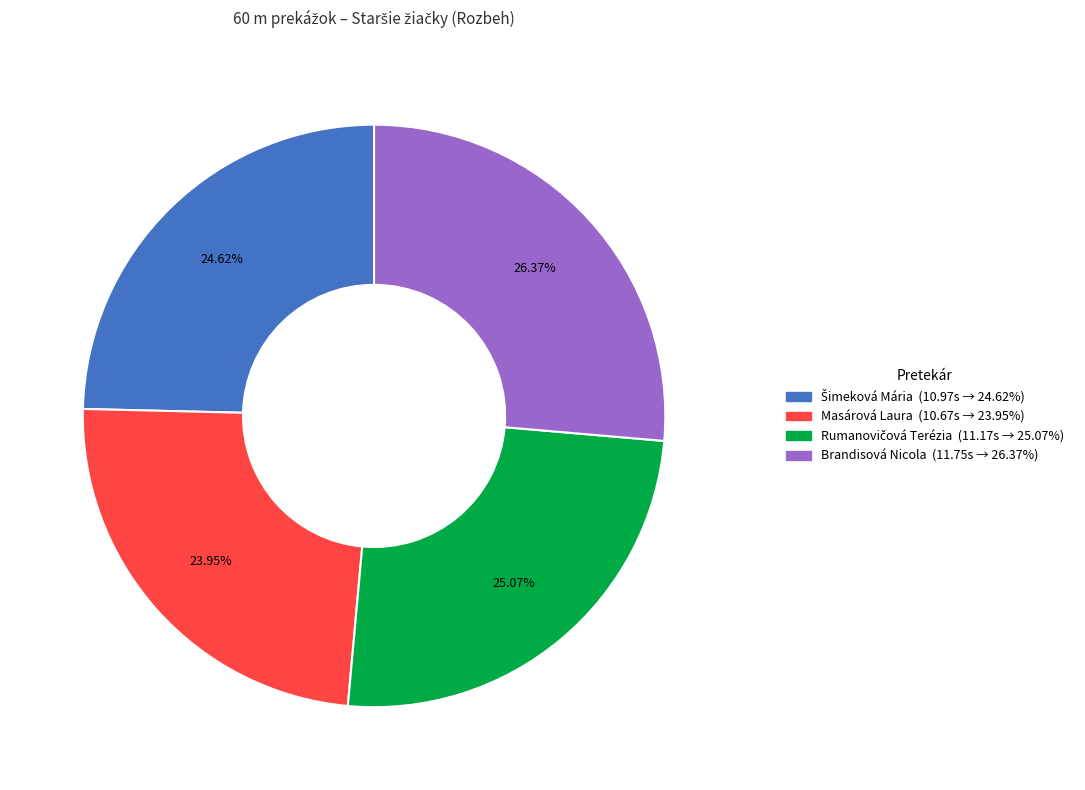

What is the ratio of the value at Masárová Laura to the value at Brandisová Nicola?

0.9